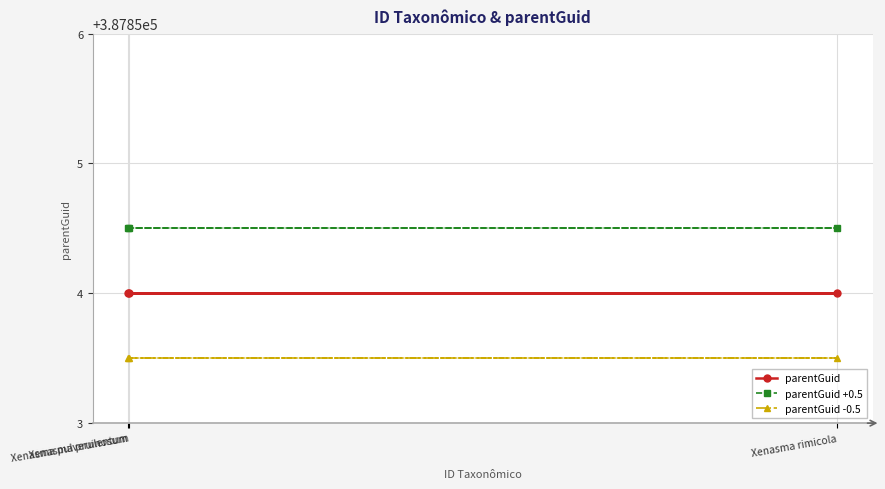

What is the total value across all series at Xenasma rimicola?

1163562.0